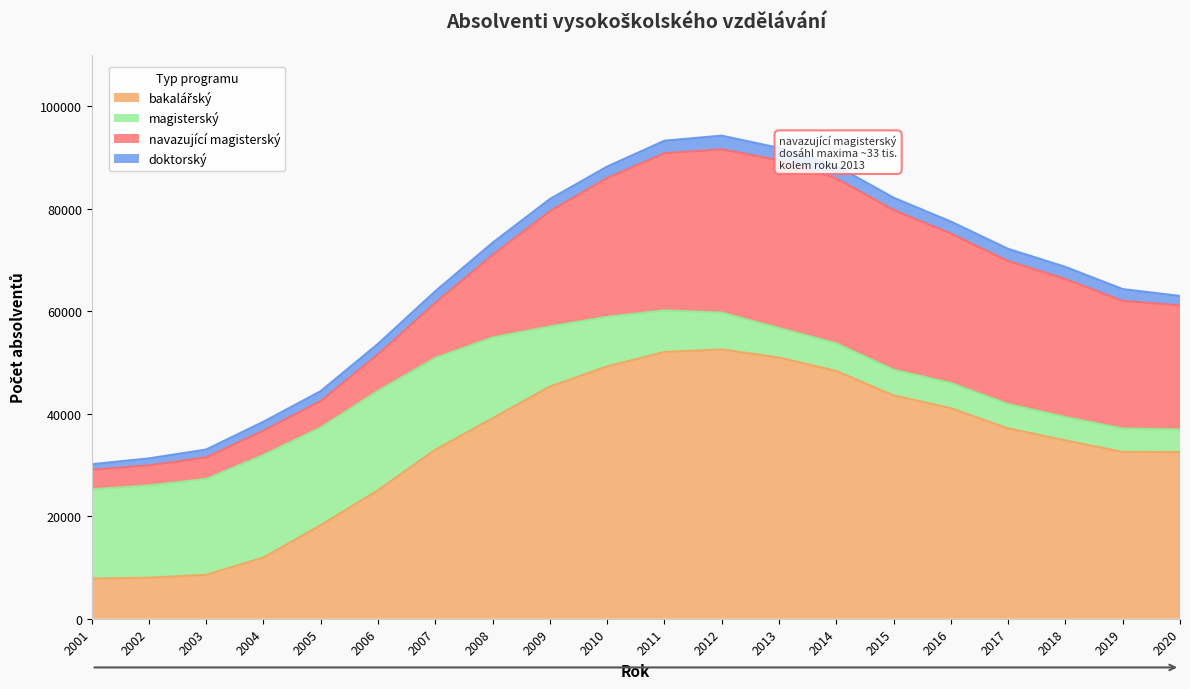

Which category has the highest value across all series?

2012